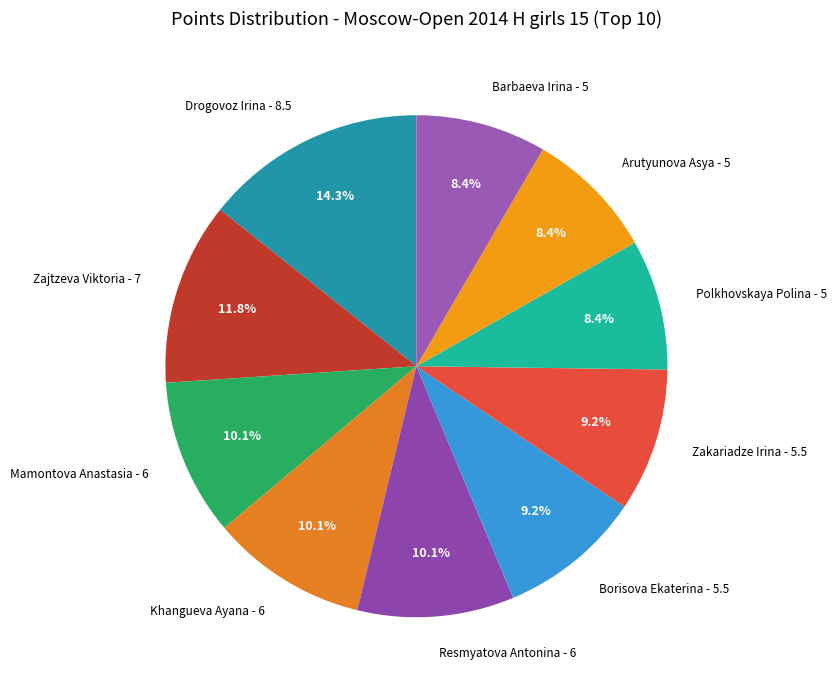

What is the ratio of the value at Zajtzeva Viktoria - 7 to the value at Borisova Ekaterina - 5.5?

1.3